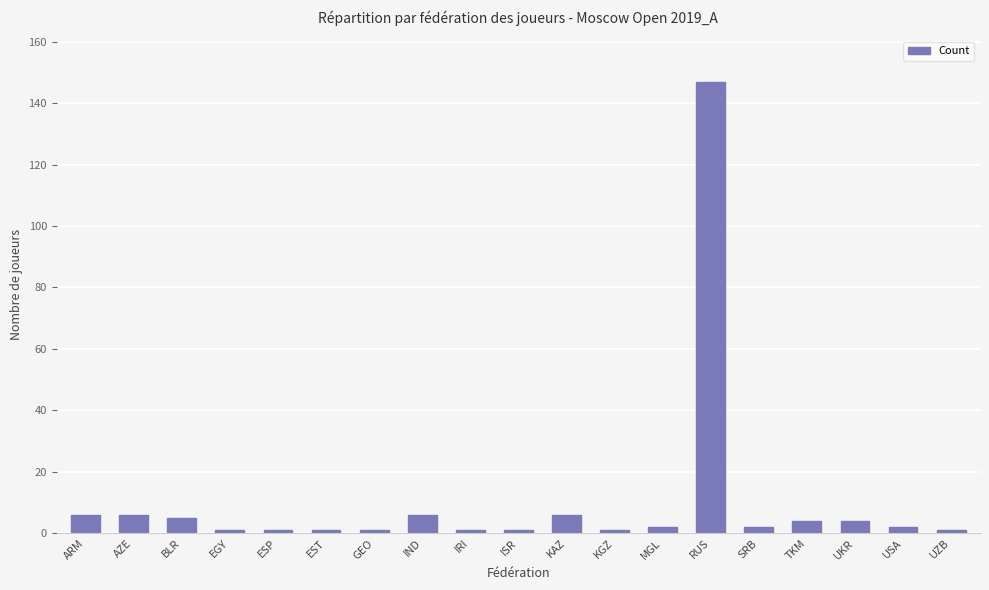

What position from the left is ESP?

5